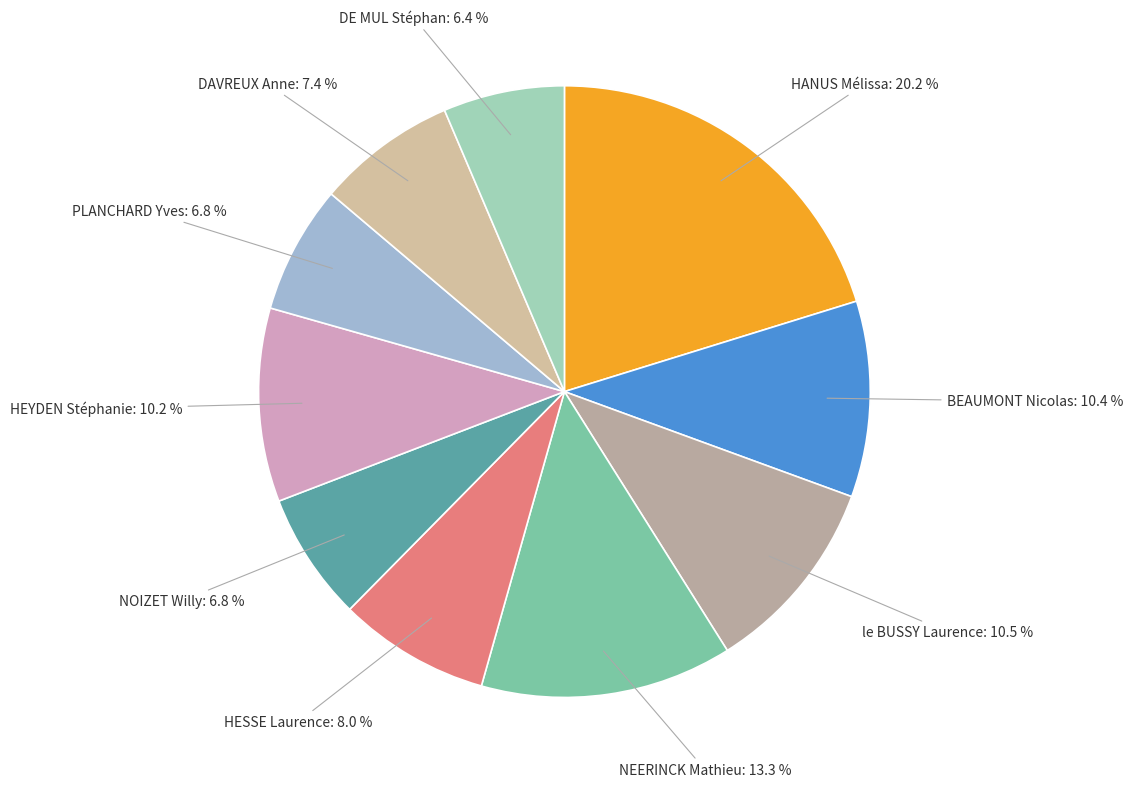

Count the number of slices in the pie.

10